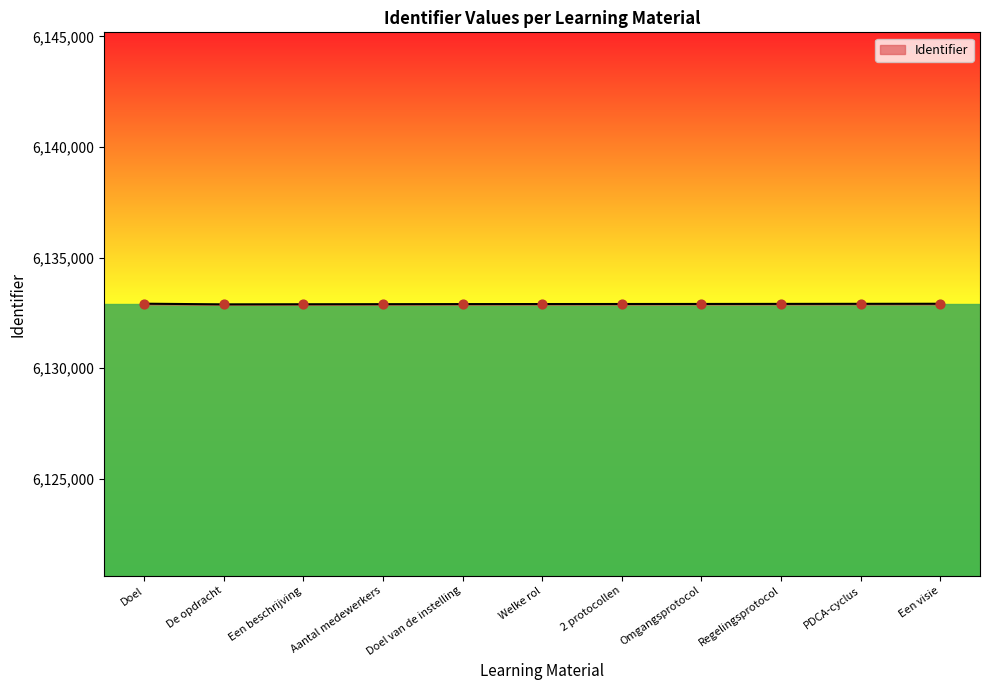

The chart shows a value of 6132904 at Omgangsprotocol. True or false?

True